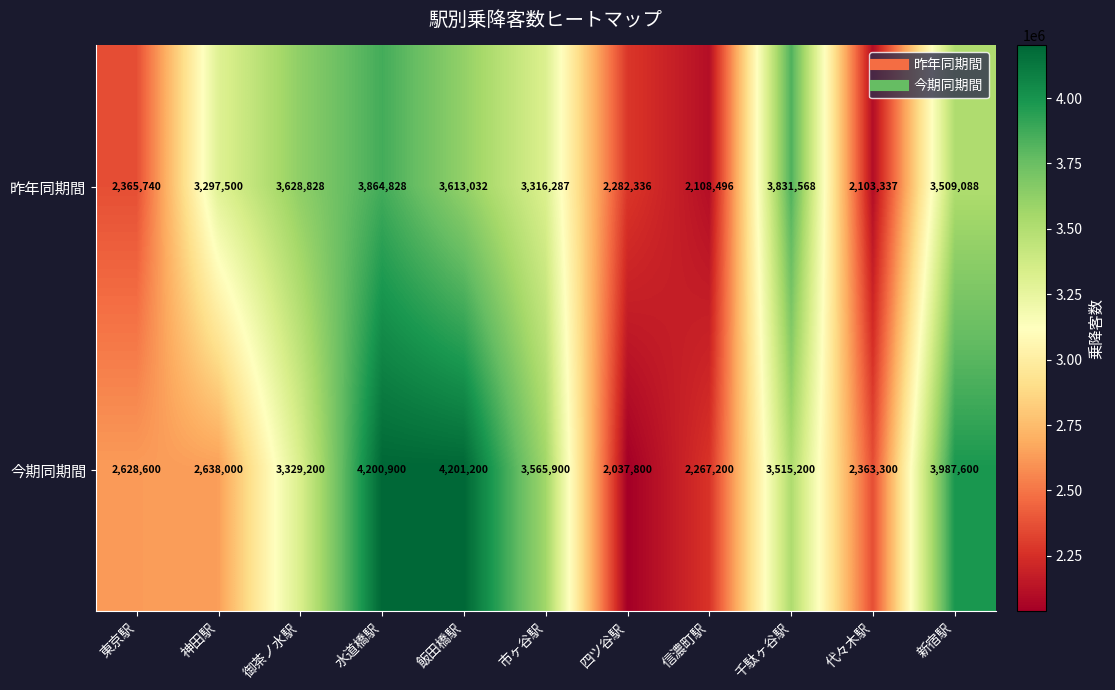

How many distinct data groups are displayed?

2